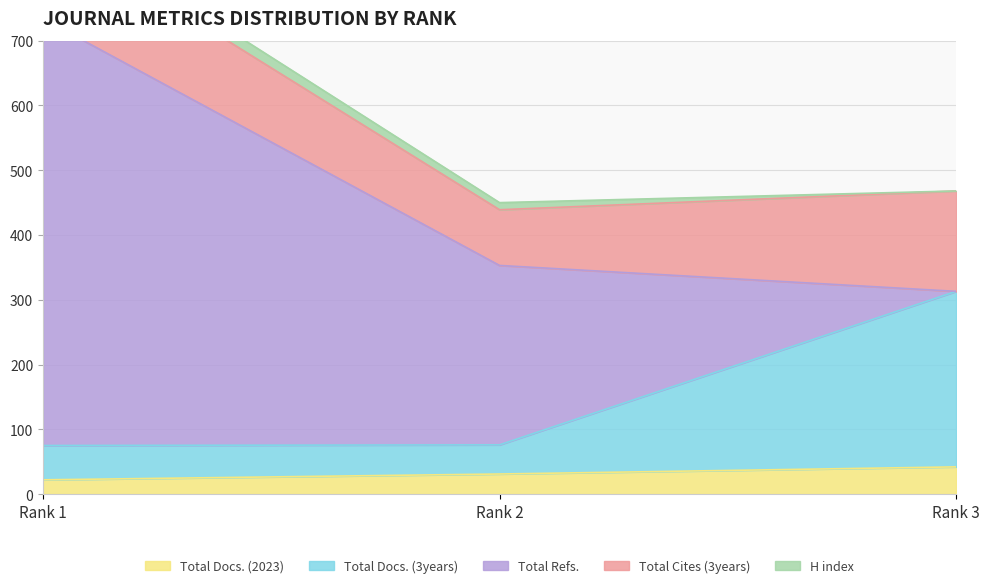

Rank the categories by Total Docs. (3years) value from highest to lowest.

Rank 3, Rank 1, Rank 2